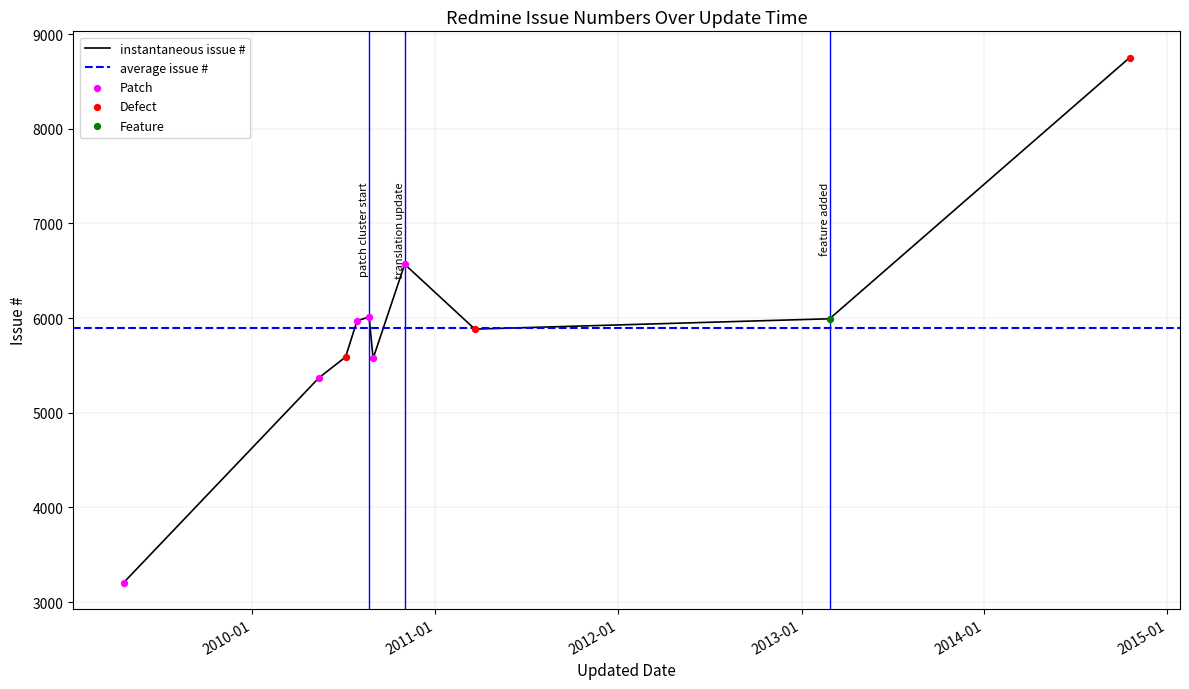

What is the ratio of the value at 2009-04-19 to the value at 2010-07-29?

0.5